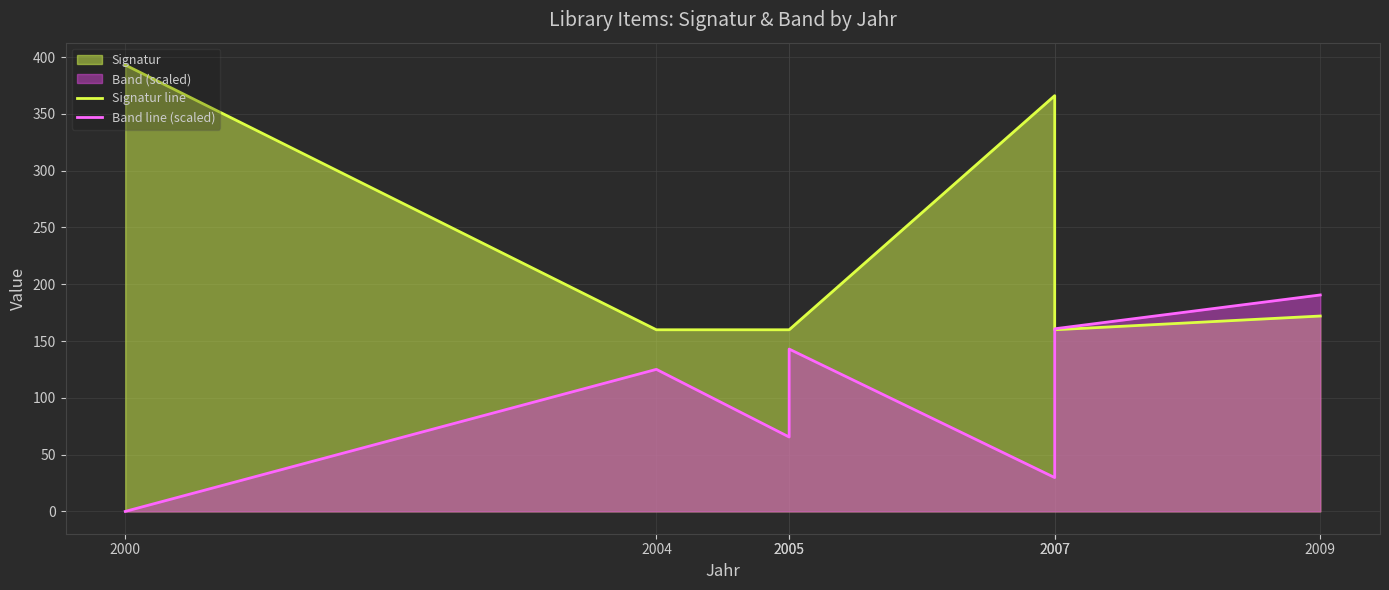

Which series has the widest spread of values?

Signatur line